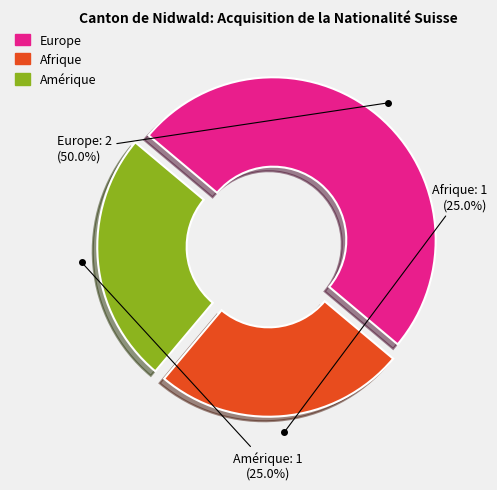

True or false: Amérique accounts for 34% of the total.

False